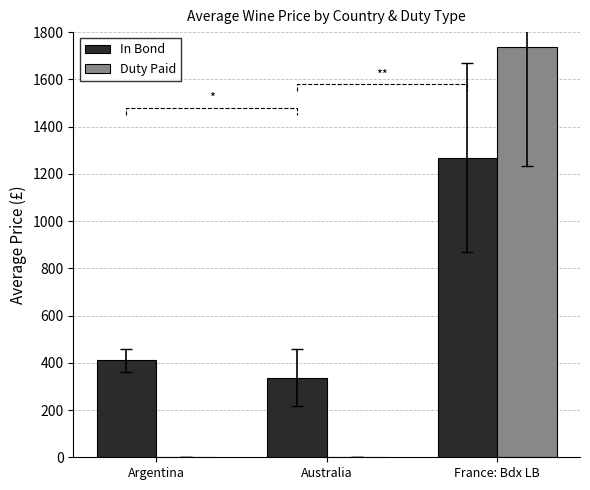

The value of In Bond at Australia is 537. True or false?

False